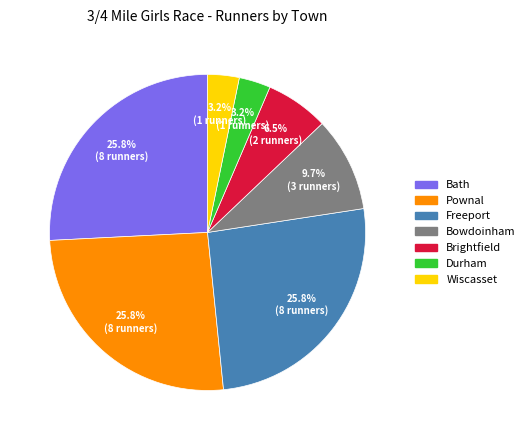

What percentage is NOT represented by Bowdoinham?

90.3%